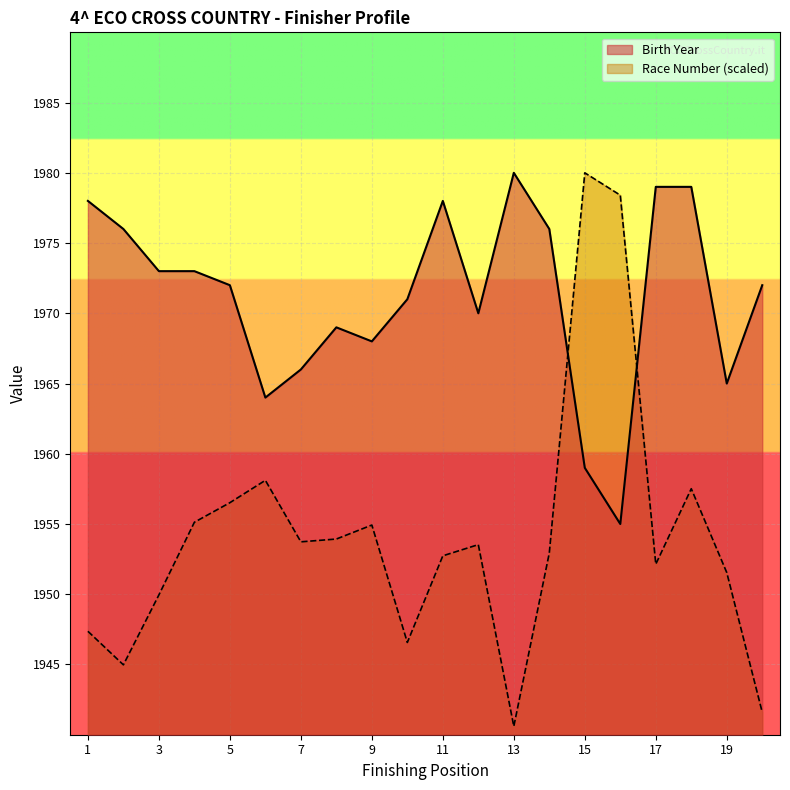

Between which two adjacent categories do Race Number and Birth Year first intersect?

14 and 15